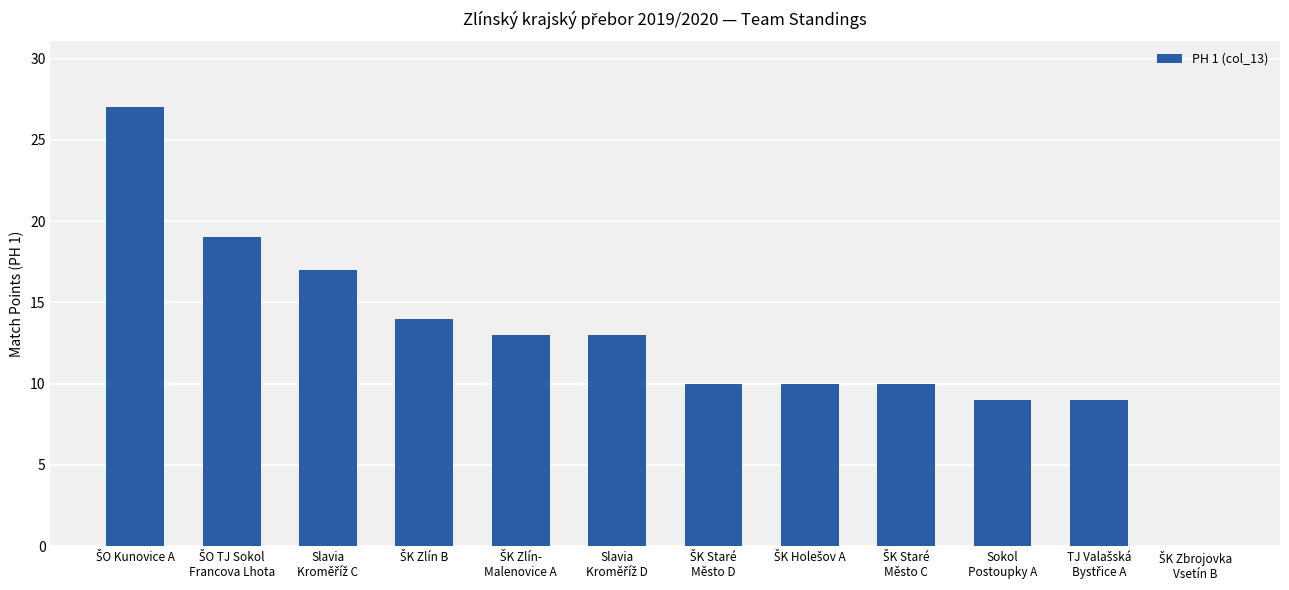

What is the sum of all values?

151